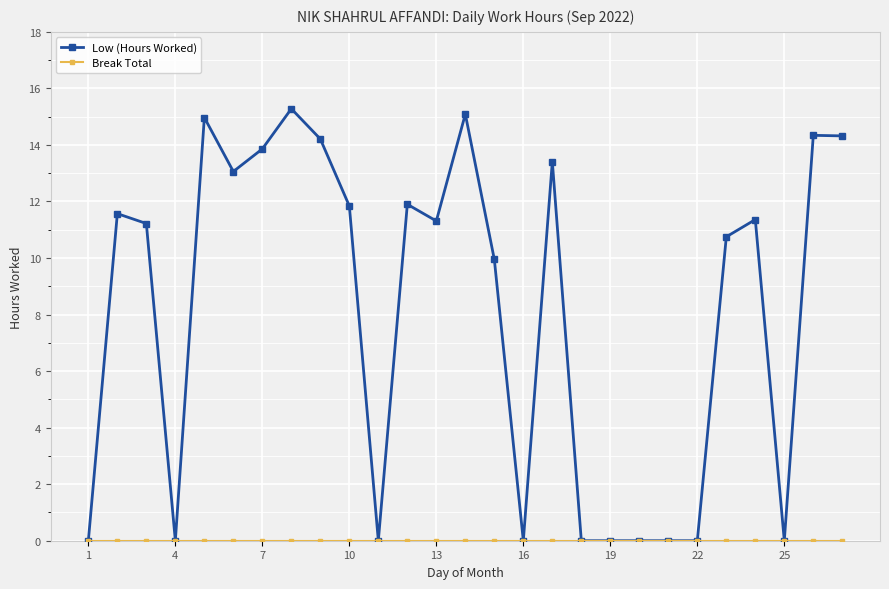

Which series has the largest total across all categories?

Low (Hours Worked)